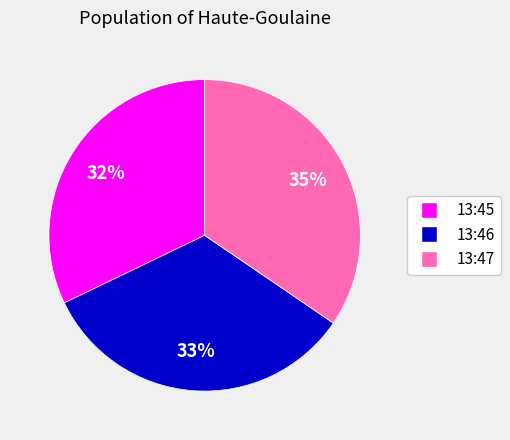

How many slices are in this pie chart?

3